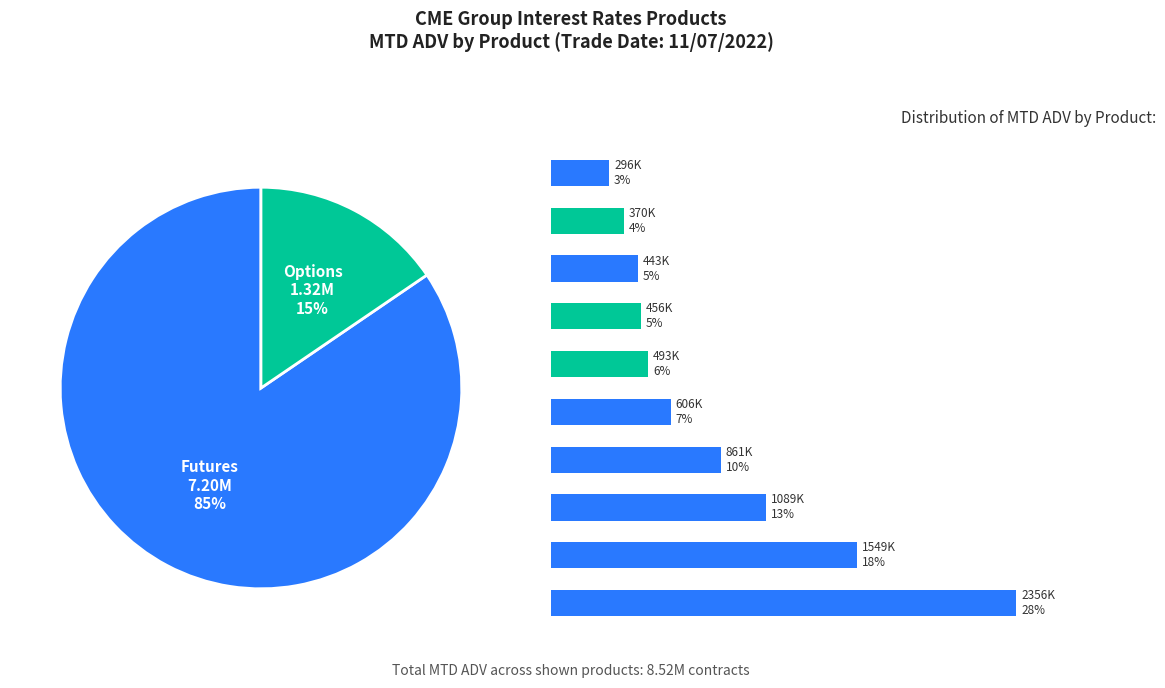

Approximately how many times larger is the value at EURODOLLAR compared to 2Y NOTE?

1.4